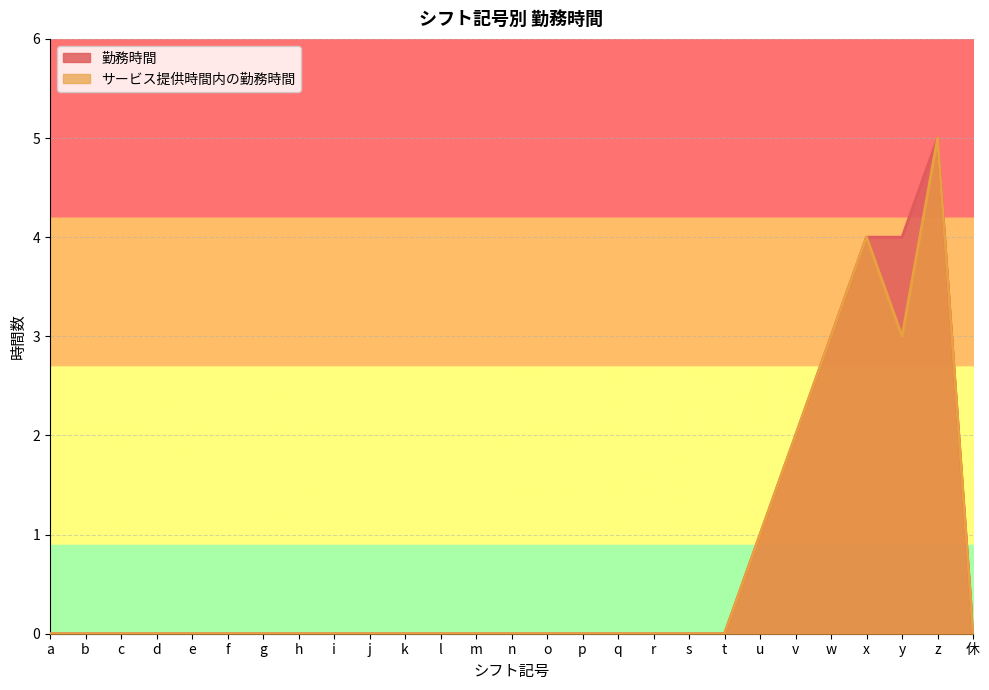

Reading left to right, transcribe all the data shown in this chart.

勤務時間: a=0	b=0	c=0	d=0	e=0	f=0	g=0	h=0	i=0	j=0	k=0	l=0	m=0	n=0	o=0	p=0	q=0	r=0	s=0	t=0	u=1	v=2	w=3	x=4	y=4	z=5	休=0
サービス提供時間内の勤務時間: a=0	b=0	c=0	d=0	e=0	f=0	g=0	h=0	i=0	j=0	k=0	l=0	m=0	n=0	o=0	p=0	q=0	r=0	s=0	t=0	u=1	v=2	w=3	x=4	y=3	z=5	休=0